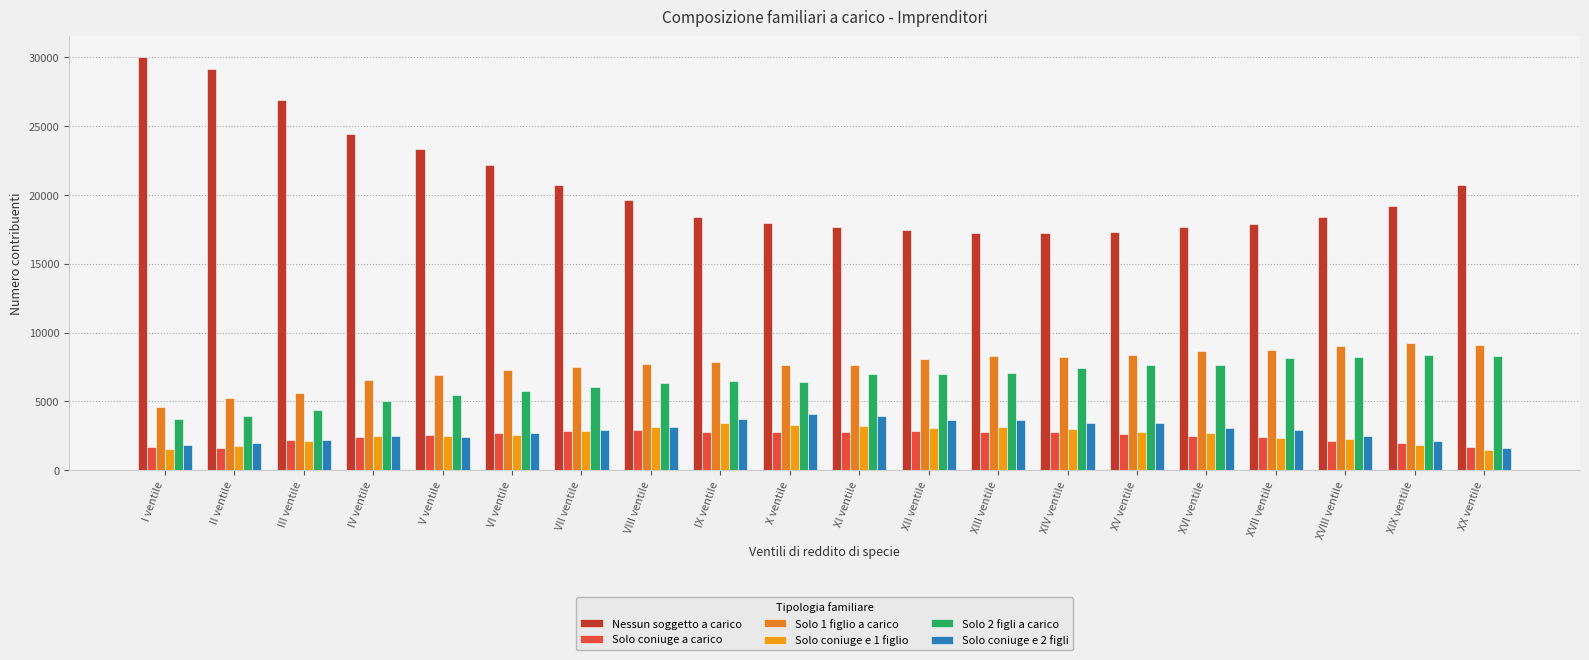

Reading left to right, list all the values displayed in this chart.

Nessun soggetto a carico: I ventile=30033	II ventile=29126	III ventile=26941	IV ventile=24453	V ventile=23332	VI ventile=22159	VII ventile=20752	VIII ventile=19659	IX ventile=18413	X ventile=18003	XI ventile=17670	XII ventile=17471	XIII ventile=17212	XIV ventile=17232	XV ventile=17310	XVI ventile=17658	XVII ventile=17871	XVIII ventile=18387	XIX ventile=19171	XX ventile=20732
Solo coniuge a carico: I ventile=1677	II ventile=1598	III ventile=2181	IV ventile=2435	V ventile=2594	VI ventile=2705	VII ventile=2821	VIII ventile=2888	IX ventile=2760	X ventile=2807	XI ventile=2793	XII ventile=2820	XIII ventile=2757	XIV ventile=2747	XV ventile=2613	XVI ventile=2516	XVII ventile=2398	XVIII ventile=2140	XIX ventile=1947	XX ventile=1682
Solo 1 figlio a carico: I ventile=4583	II ventile=5222	III ventile=5621	IV ventile=6535	V ventile=6948	VI ventile=7277	VII ventile=7534	VIII ventile=7728	IX ventile=7834	X ventile=7659	XI ventile=7649	XII ventile=8095	XIII ventile=8324	XIV ventile=8225	XV ventile=8359	XVI ventile=8652	XVII ventile=8730	XVIII ventile=9052	XIX ventile=9232	XX ventile=9106
Solo coniuge e 1 figlio: I ventile=1531	II ventile=1729	III ventile=2145	IV ventile=2502	V ventile=2490	VI ventile=2542	VII ventile=2845	VIII ventile=3120	IX ventile=3409	X ventile=3314	XI ventile=3213	XII ventile=3098	XIII ventile=3173	XIV ventile=2982	XV ventile=2789	XVI ventile=2685	XVII ventile=2321	XVIII ventile=2240	XIX ventile=1839	XX ventile=1469
Solo 2 figli a carico: I ventile=3747	II ventile=3917	III ventile=4353	IV ventile=5033	V ventile=5469	VI ventile=5786	VII ventile=6070	VIII ventile=6369	IX ventile=6458	X ventile=6424	XI ventile=7004	XII ventile=7015	XIII ventile=7101	XIV ventile=7459	XV ventile=7649	XVI ventile=7679	XVII ventile=8158	XVIII ventile=8226	XIX ventile=8349	XX ventile=8294
Solo coniuge e 2 figli: I ventile=1824	II ventile=1992	III ventile=2180	IV ventile=2505	V ventile=2451	VI ventile=2693	VII ventile=2894	VIII ventile=3114	IX ventile=3723	X ventile=4108	XI ventile=3909	XII ventile=3680	XIII ventile=3617	XIV ventile=3414	XV ventile=3402	XVI ventile=3089	XVII ventile=2908	XVIII ventile=2479	XIX ventile=2155	XX ventile=1626